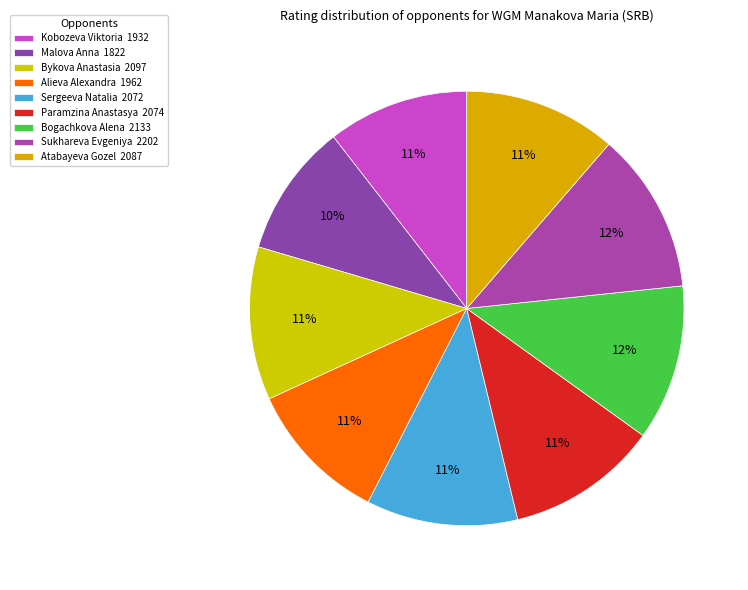

To the nearest percent, what percentage of the pie is Bogachkova Alena?

12%